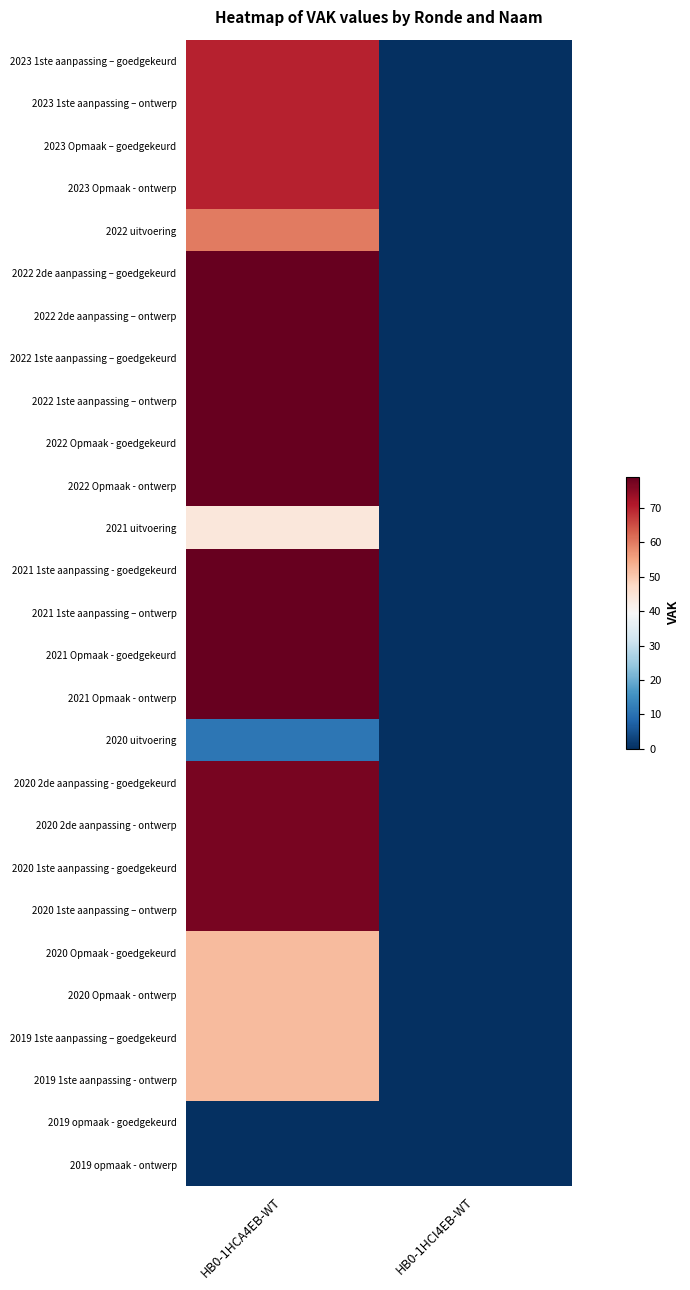

What is the total value across all series at HB0-1HCA4EB-WT?

1701